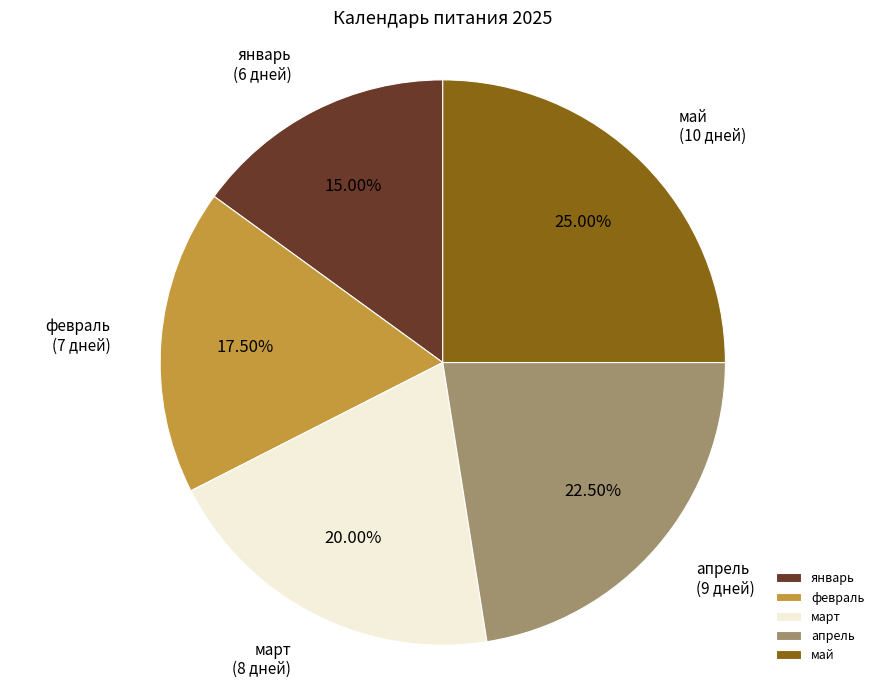

Combined, do февраль and январь account for over 50%?

No